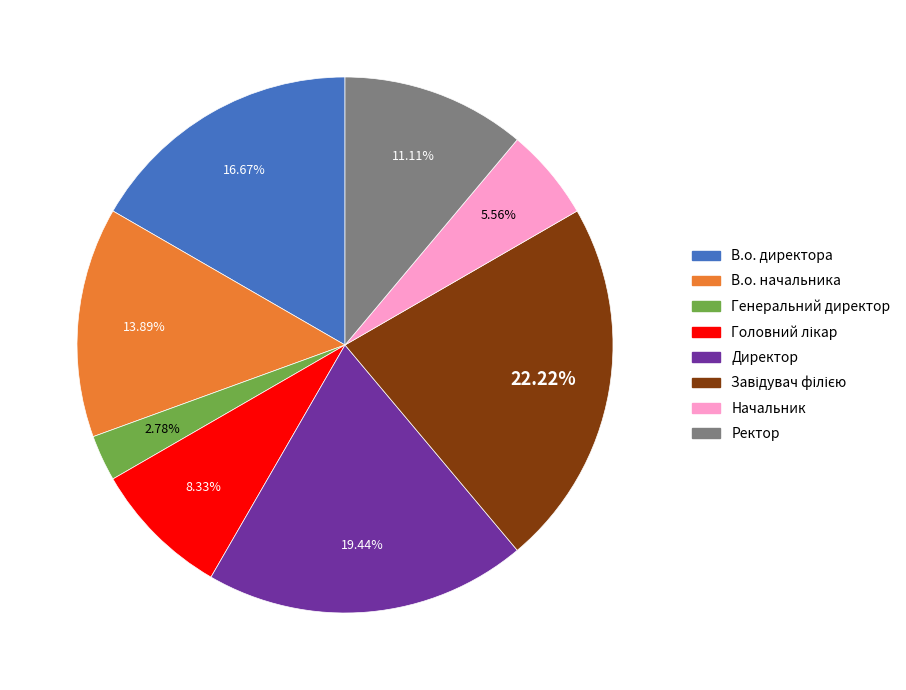

Between В.о. директора and Директор, which is larger?

Директор